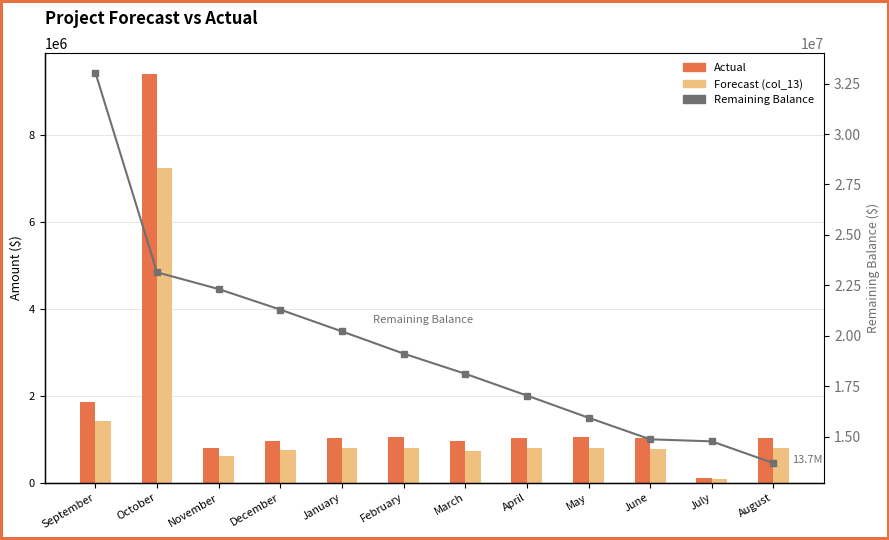

What is the difference between the highest and lowest values at May?

15130342.9